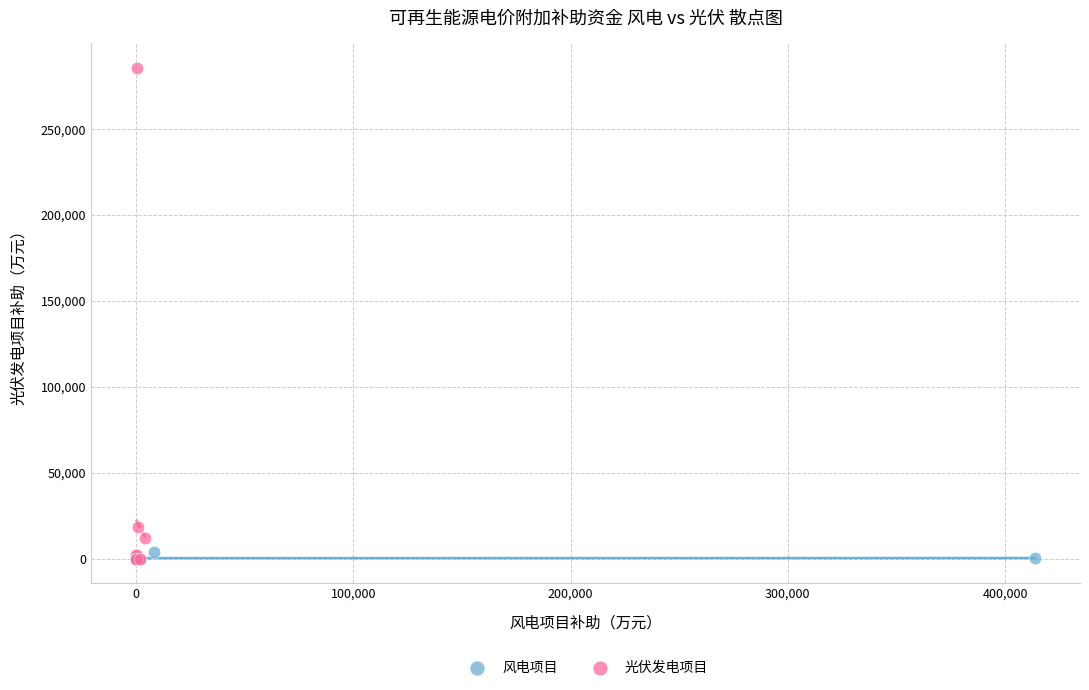

What are all the series names shown in the legend?

风电项目, 光伏发电项目